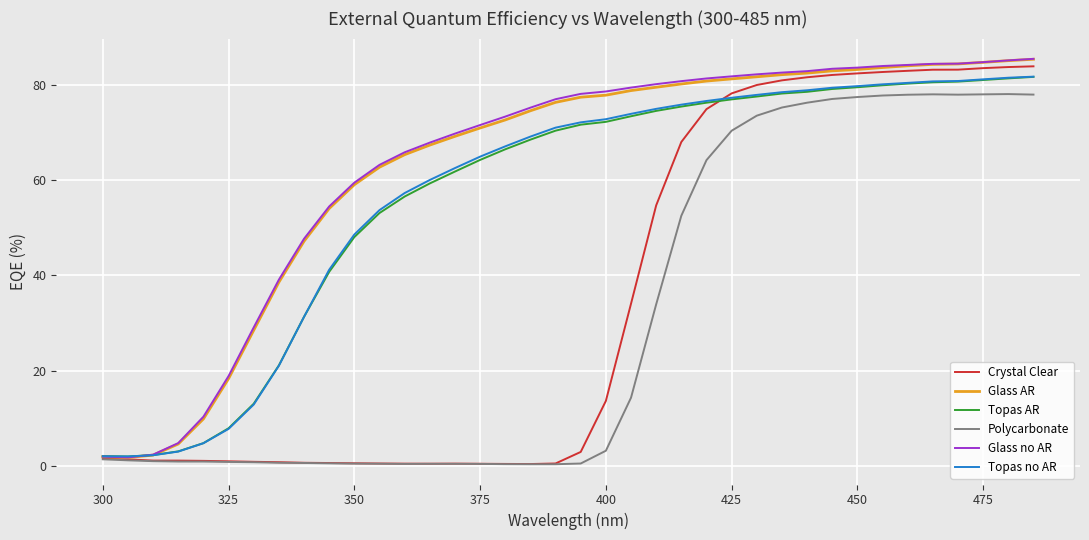

What is the greatest value displayed?

85.5